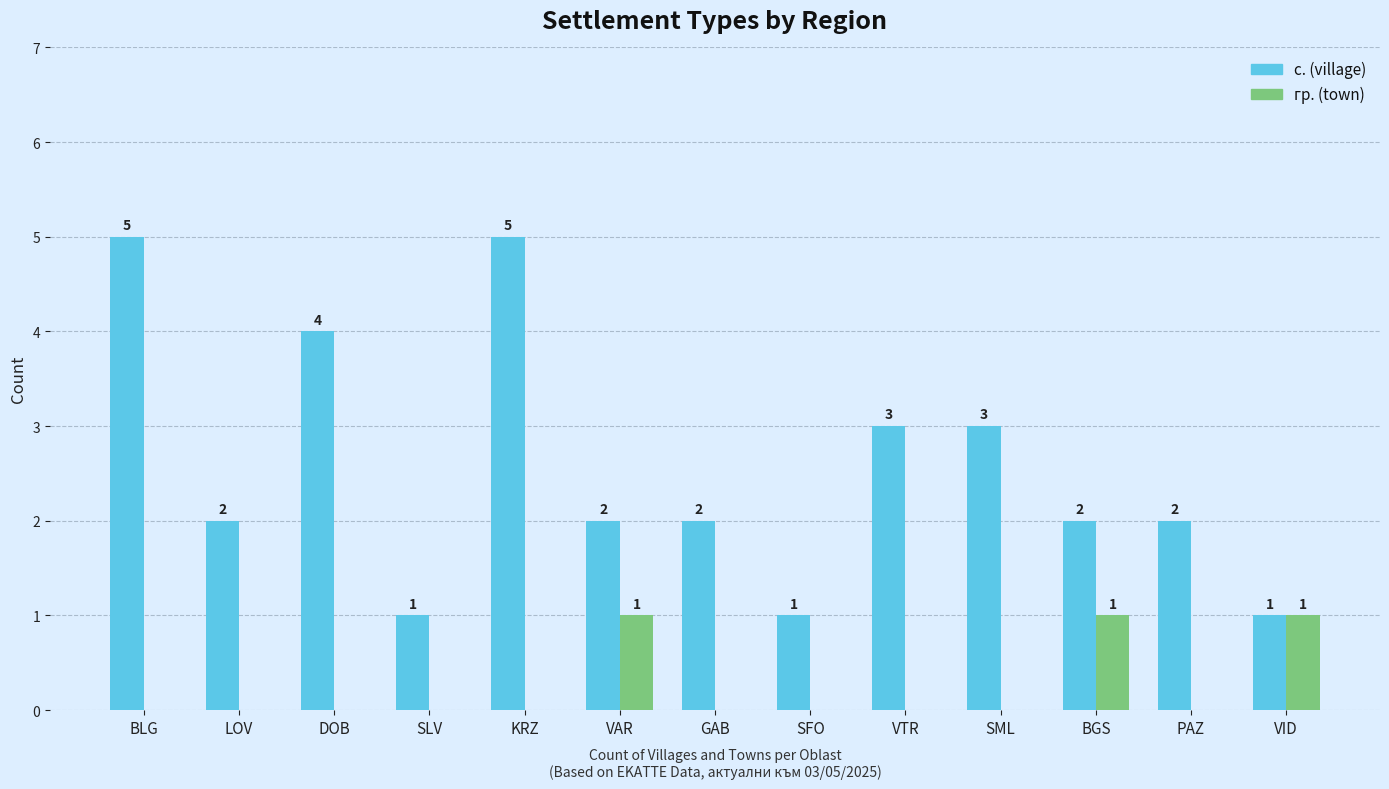

At which label does с. (village) first exceed 2?

BLG